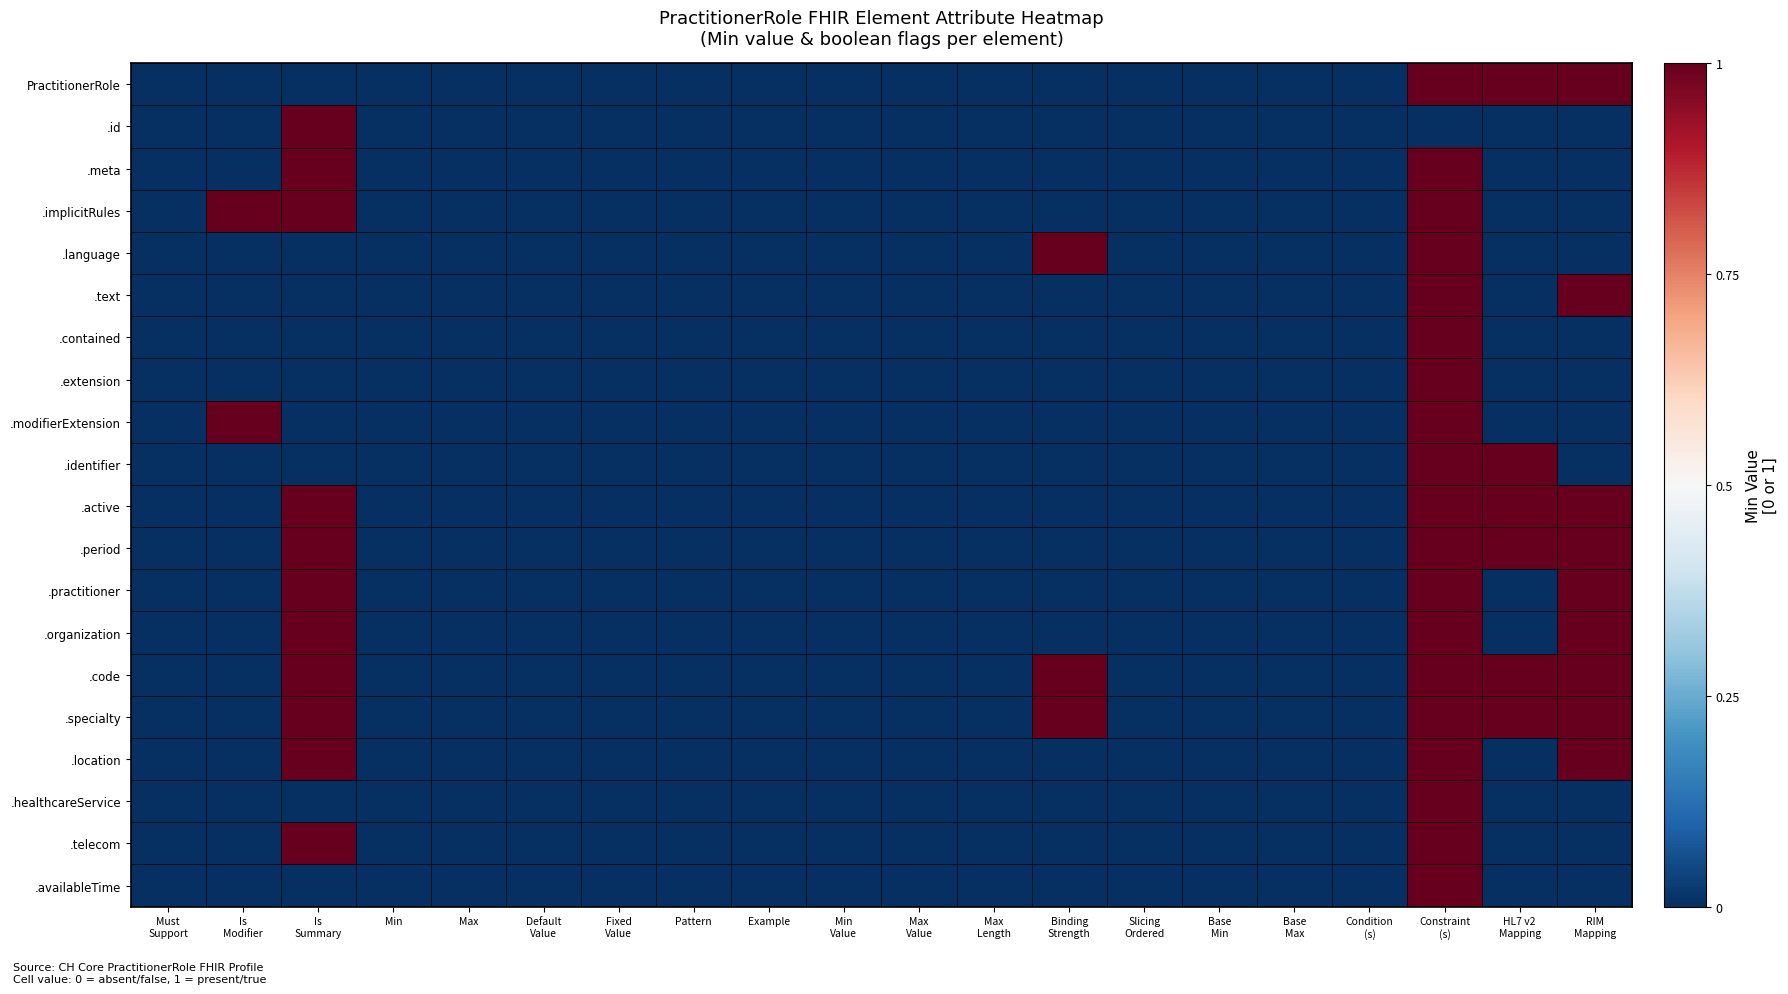

How many data points does each series have?

20